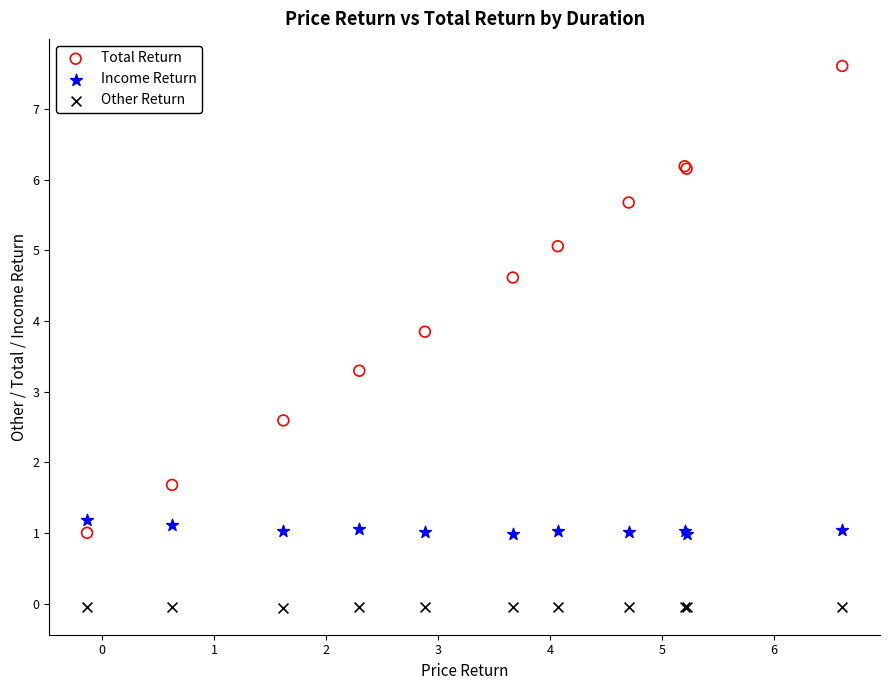

What are all the series names shown in the legend?

Total Return, Income Return, Other Return